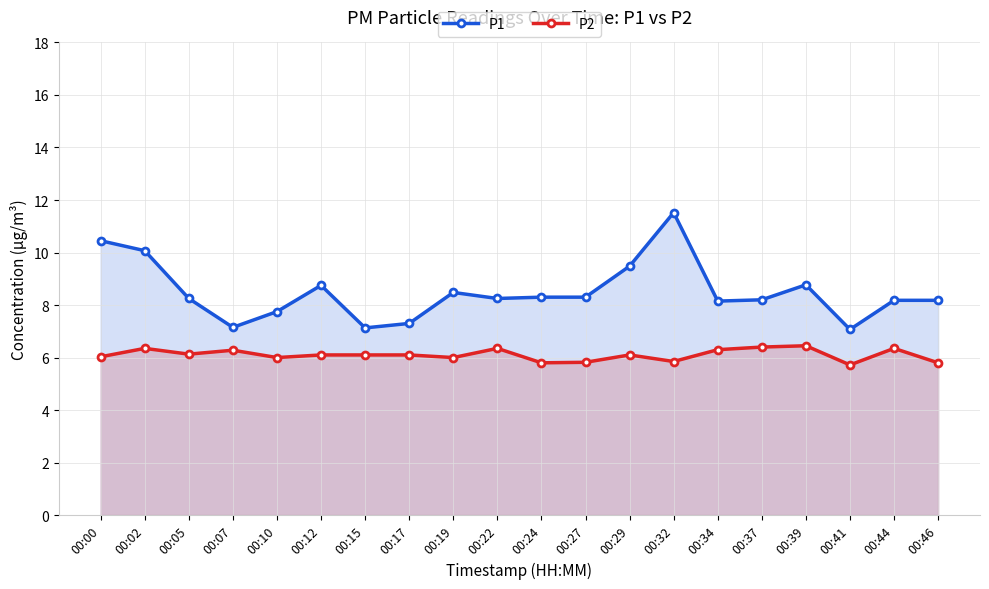

What is the value of the P1 point at the 10th from the left?

8.2